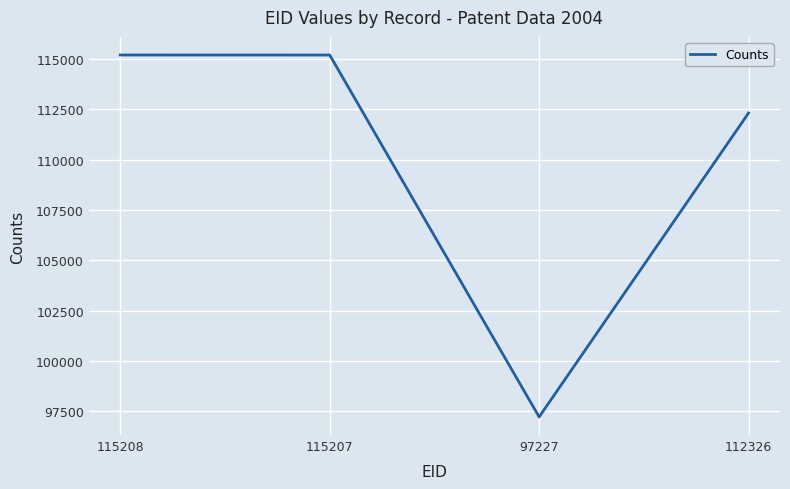

What is the change in value from 97227 to 112326?

+15099